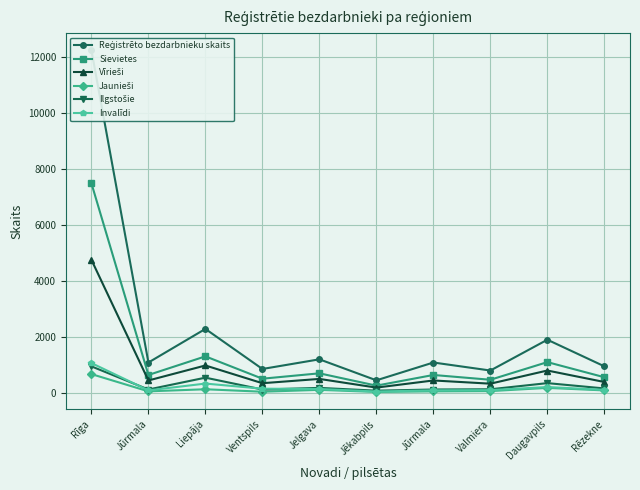

Rank the categories by Reģistrēto bezdarbnieku skaits value from lowest to highest.

Jēkabpils, Valmiera, Ventspils, Rēzekne, Jūrmala, Jūrmala, Jelgava, Daugavpils, Liepāja, Rīga